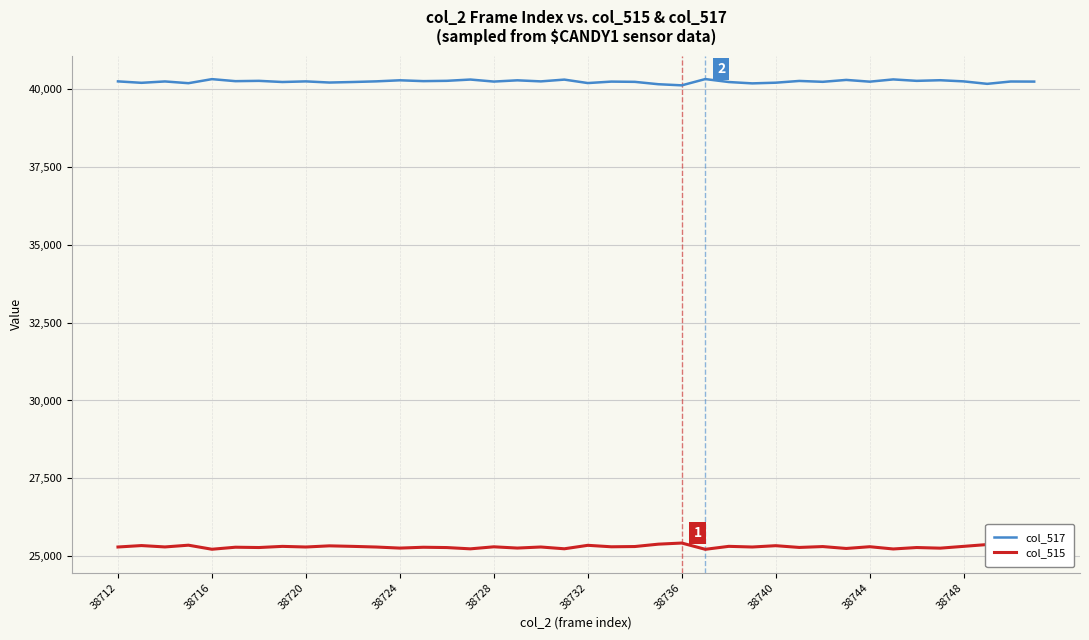

Which series has the largest total across all categories?

col_517